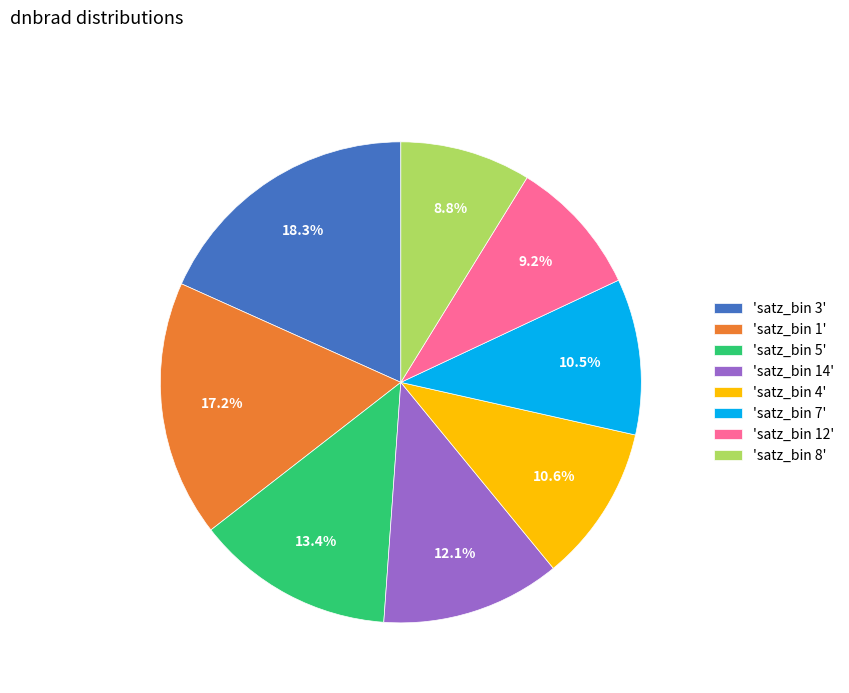

Is 'satz_bin 8' the majority of the pie?

No